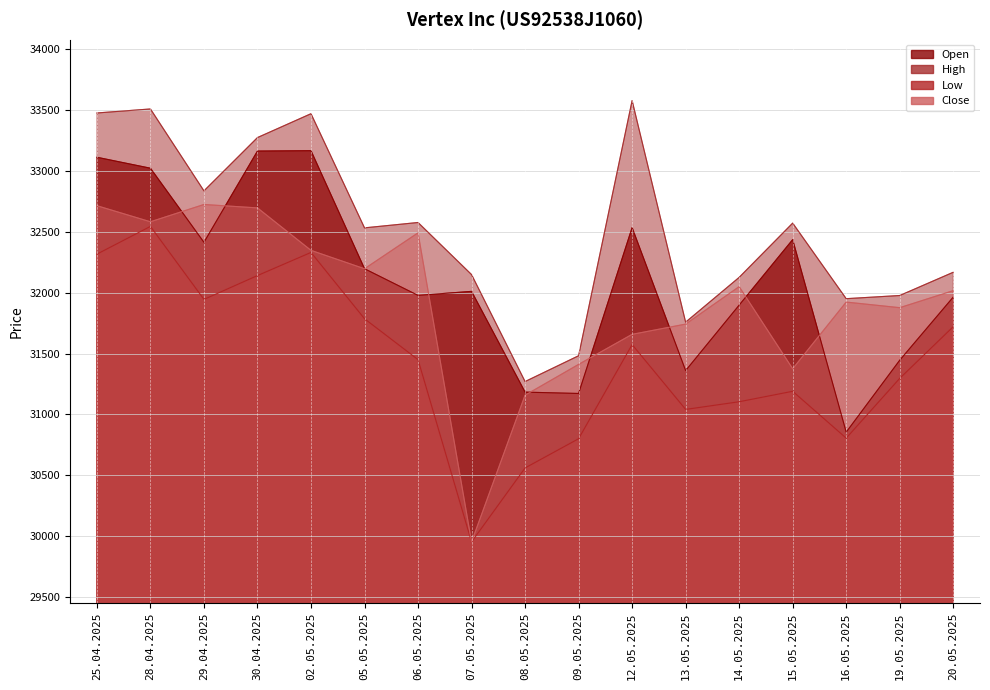

Where is the first local maximum for High?

28.04.2025